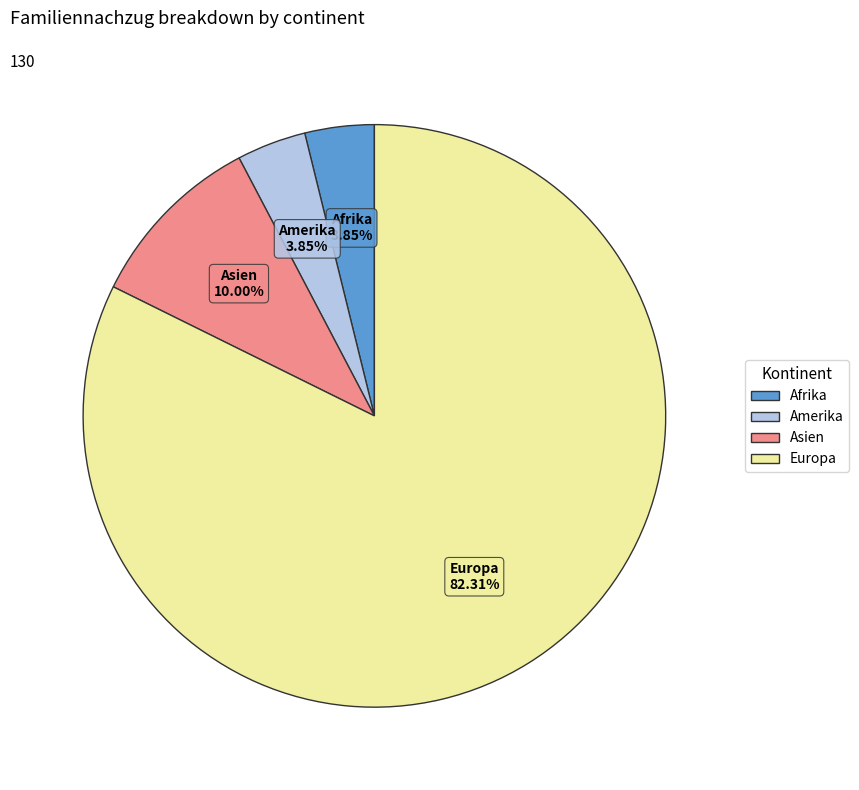

Does any single category account for the majority?

Yes